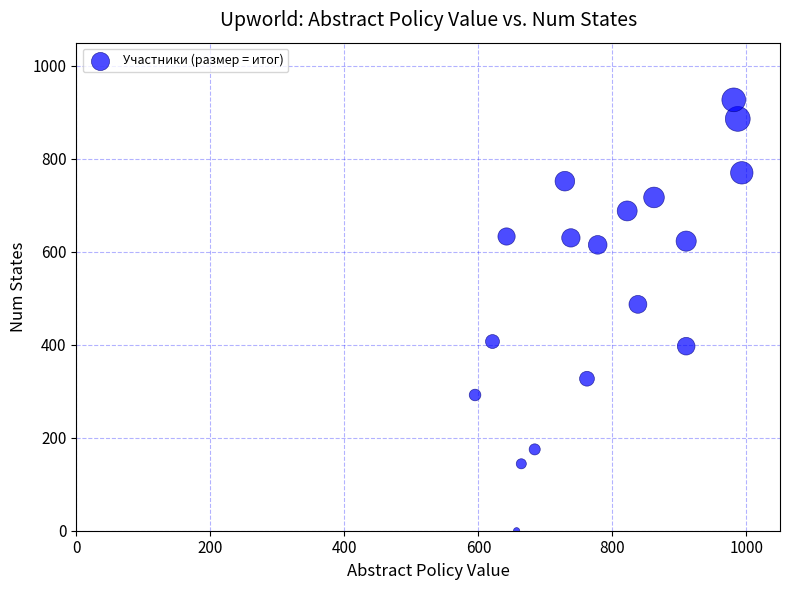

What Y value in the scatter plot is closest to 463?

487